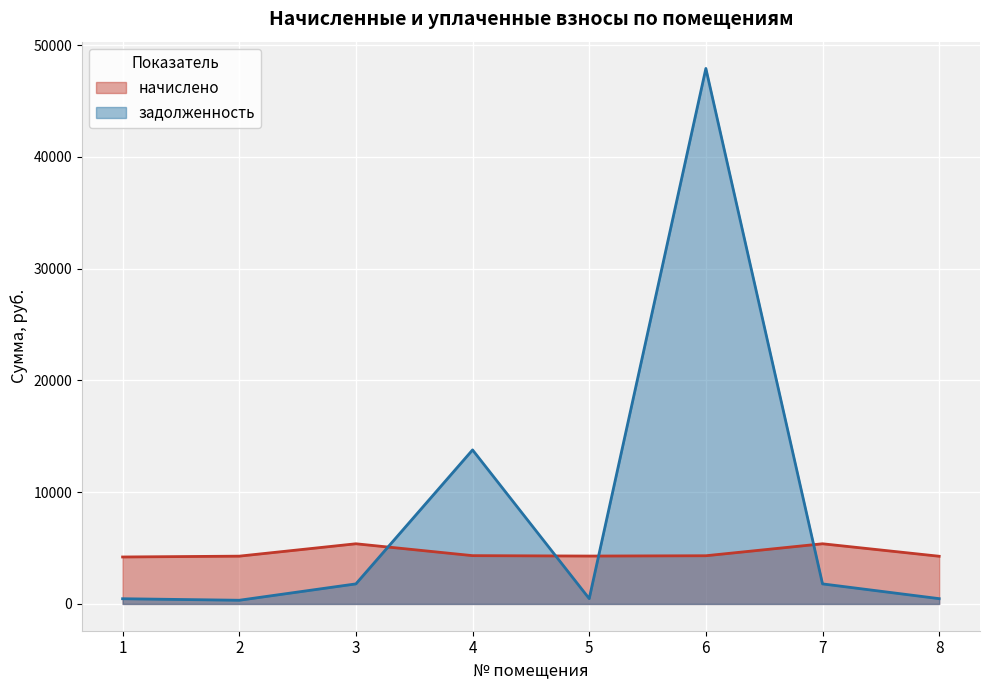

How many distinct data groups are displayed?

2